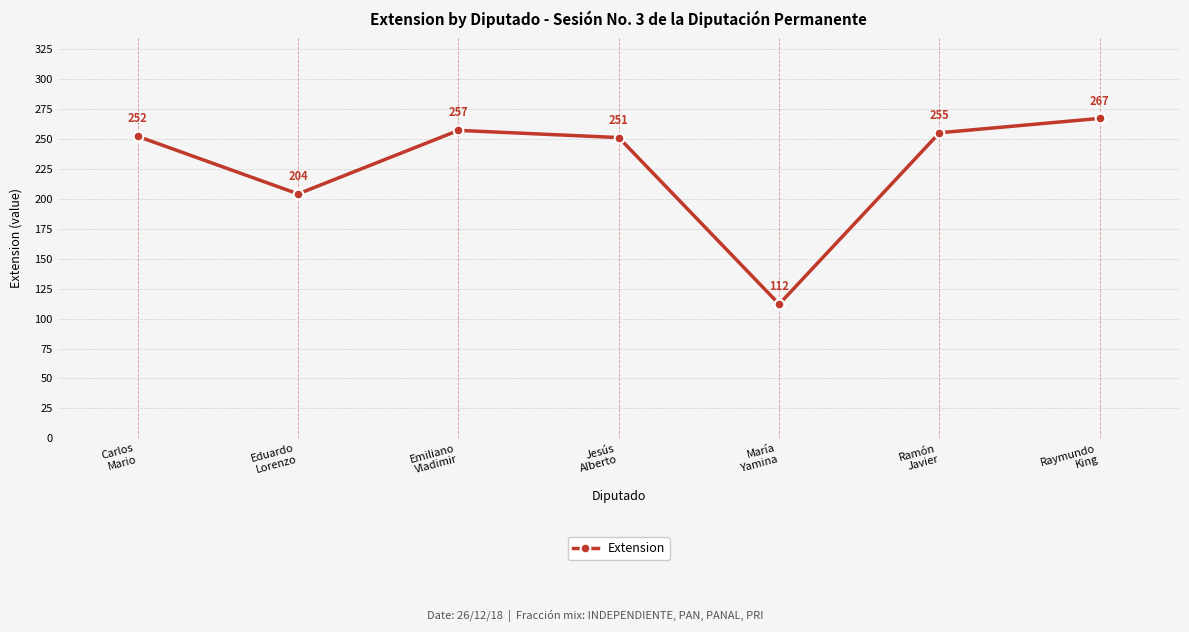

At which category does the data reach its first local peak?

Emiliano
Vladimir